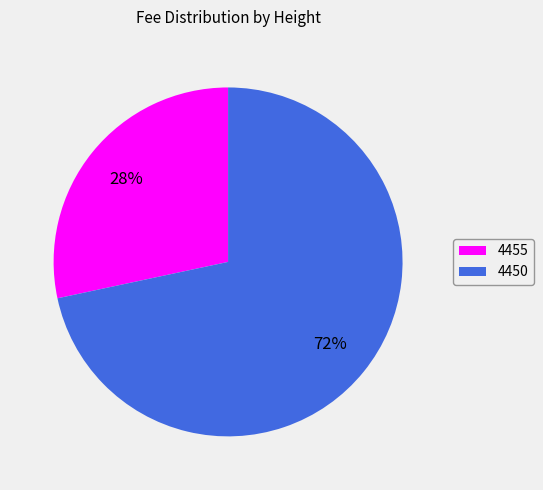

Which category has the smallest portion of the pie?

4455